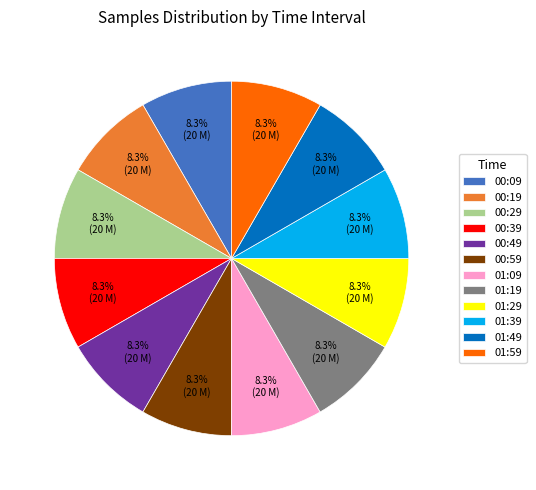

What percentage is NOT represented by 01:09?

91.7%